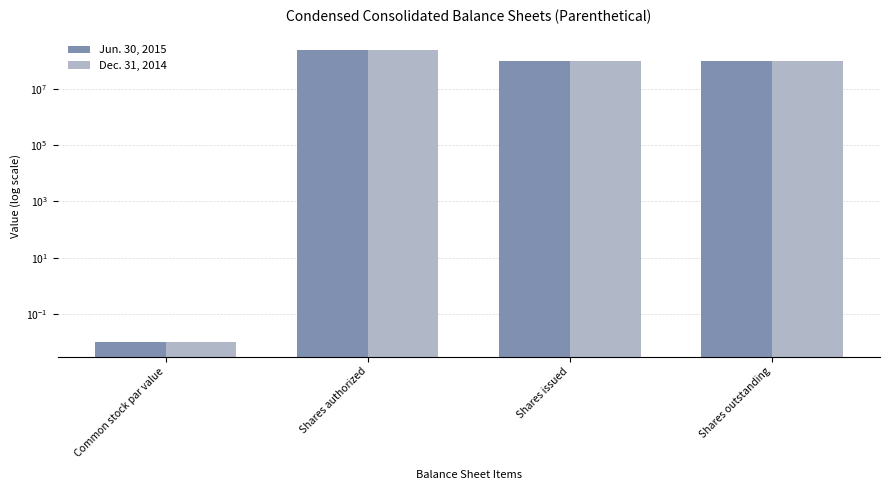

What position from the left is Shares authorized?

2